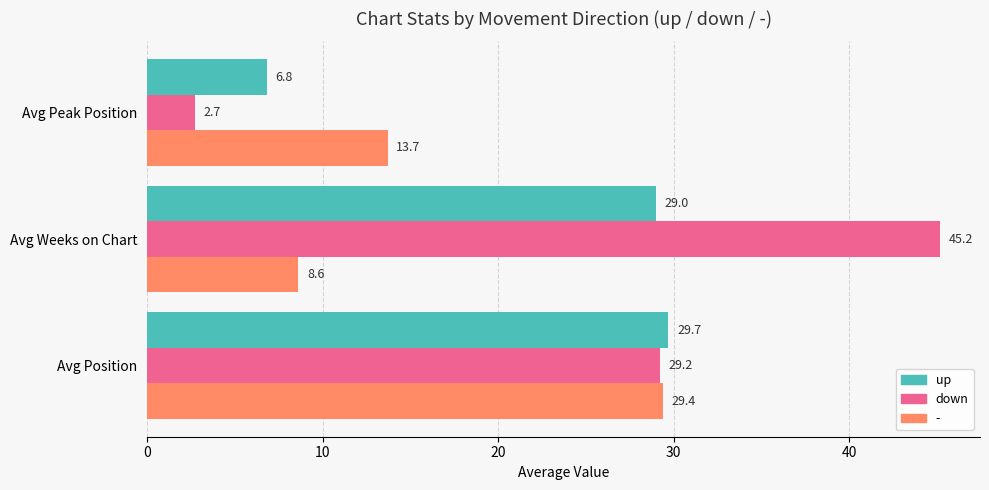

Which series changed the most between Avg Weeks on Chart and Avg Peak Position?

down